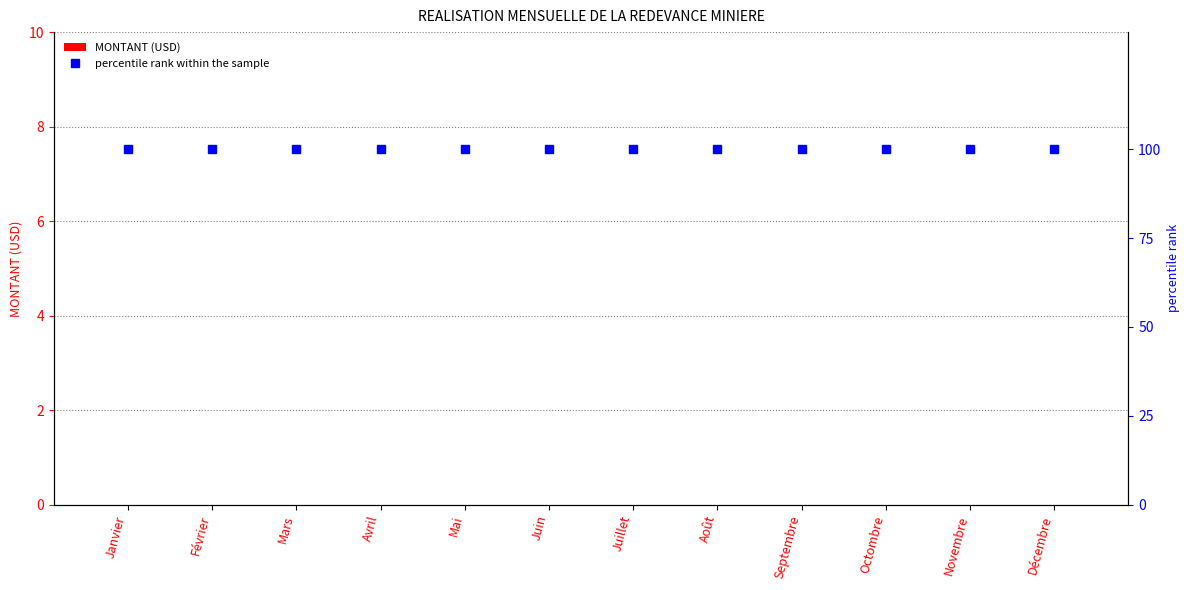

What are all the series names shown in the legend?

MONTANT (USD), percentile rank within the sample